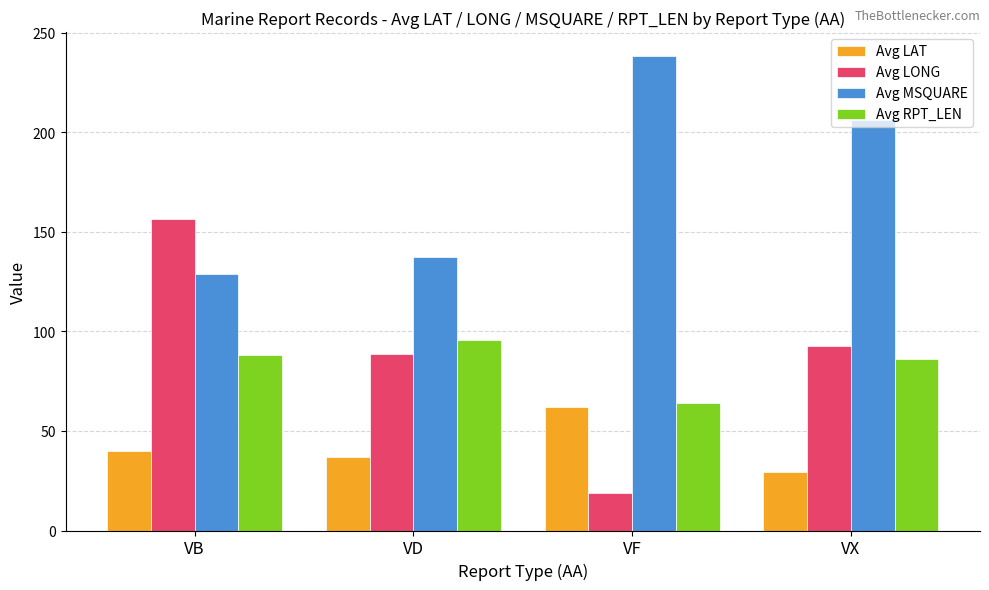

What is the sum of the Avg LONG values at VF and VX?

111.5